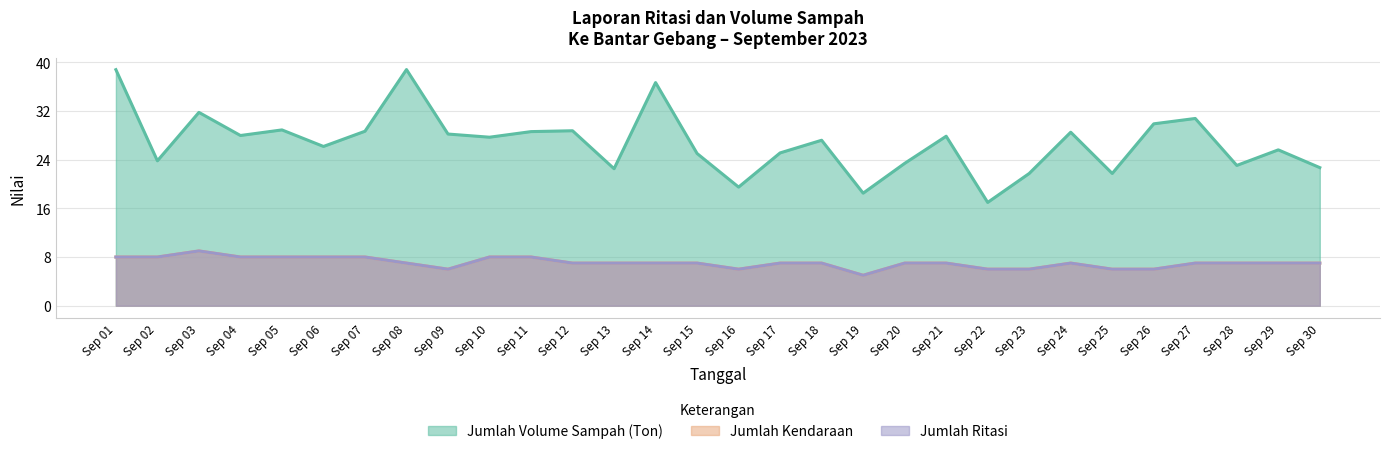

What are all the series names shown in the legend?

Jumlah Volume Sampah (Ton), Jumlah Kendaraan, Jumlah Ritasi